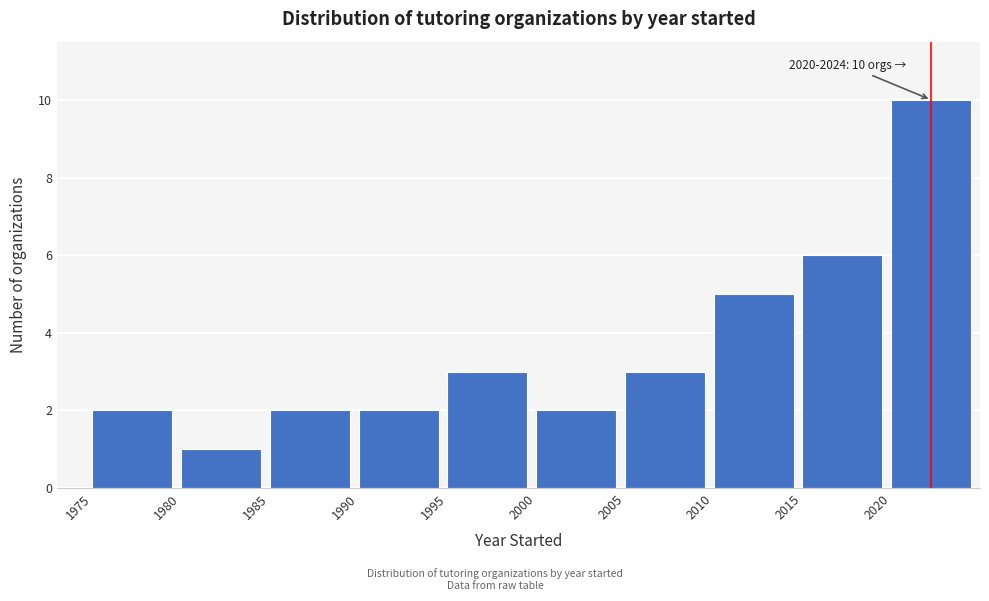

Which range on the x-axis has the tallest bar?

2020 to 2025